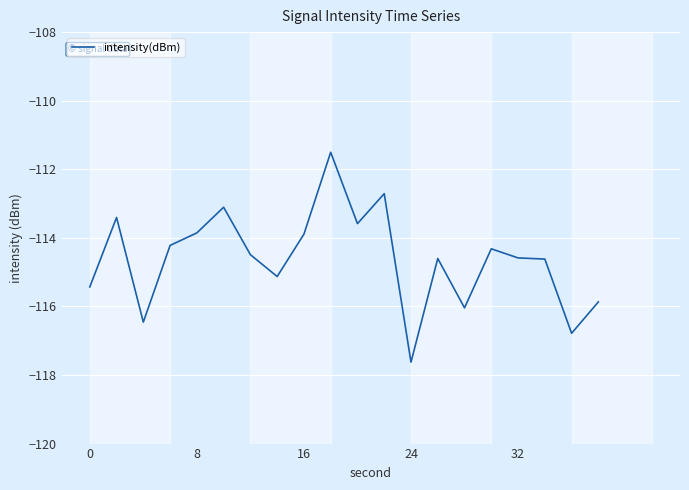

What is the minimum value shown in the chart?

-117.6